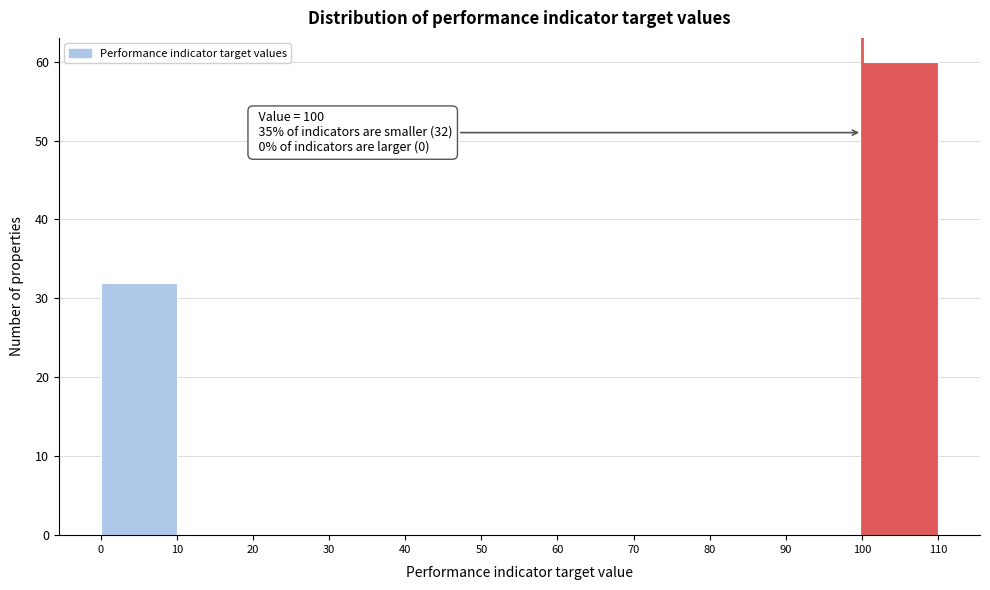

Over which range of the x-axis is the bar tallest?

100 to 110